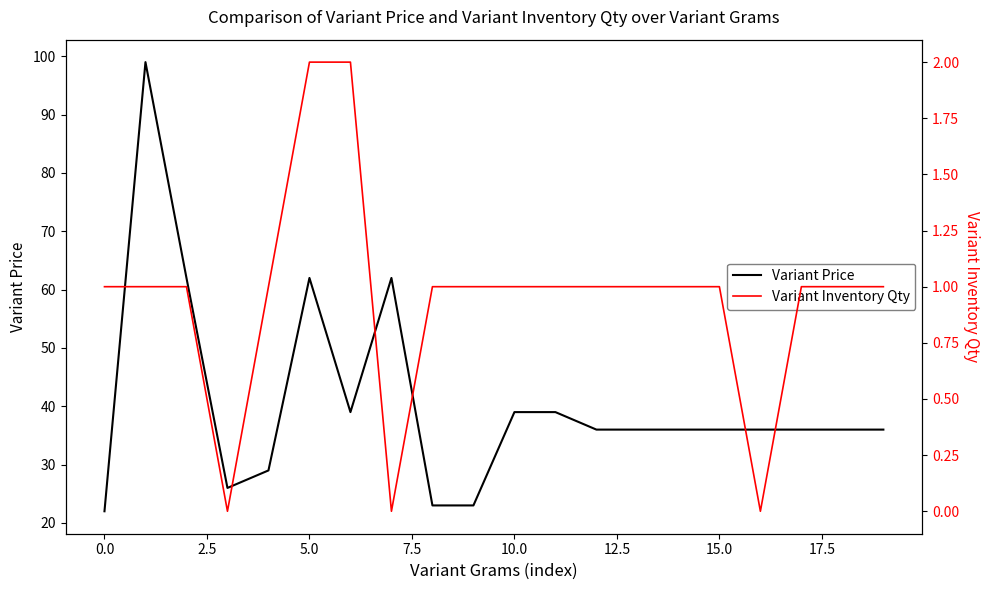

Between 13 and 19, which is larger?

13